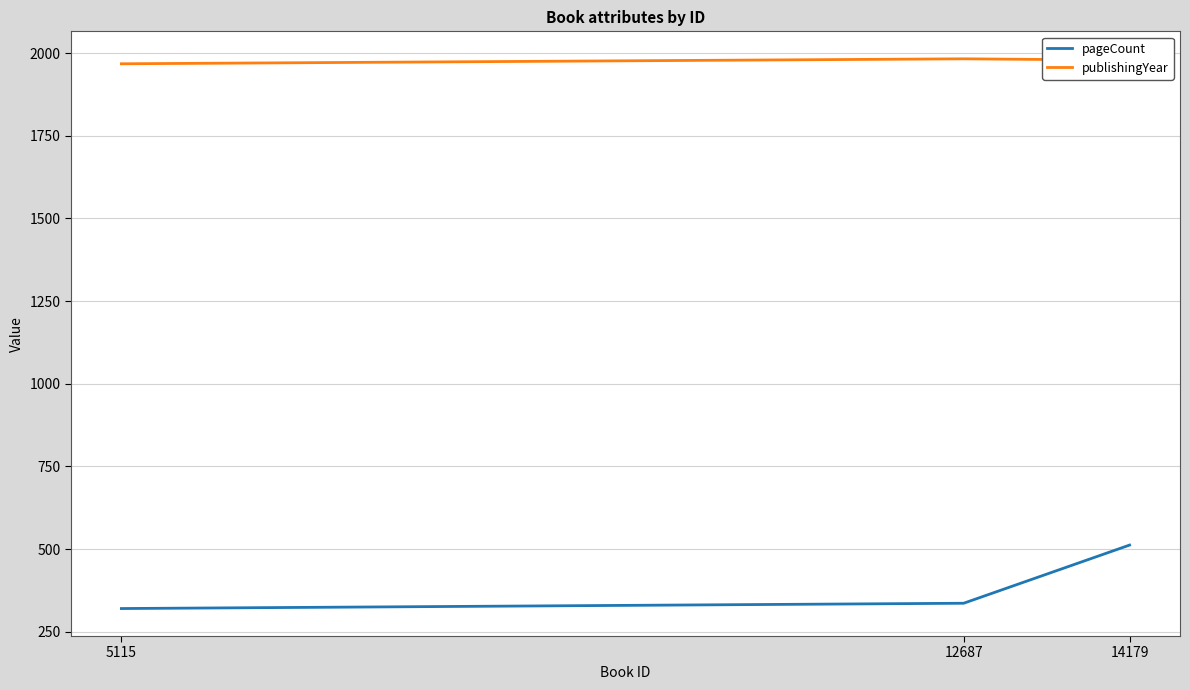

Rank the categories by pageCount value from highest to lowest.

14179, 12687, 5115